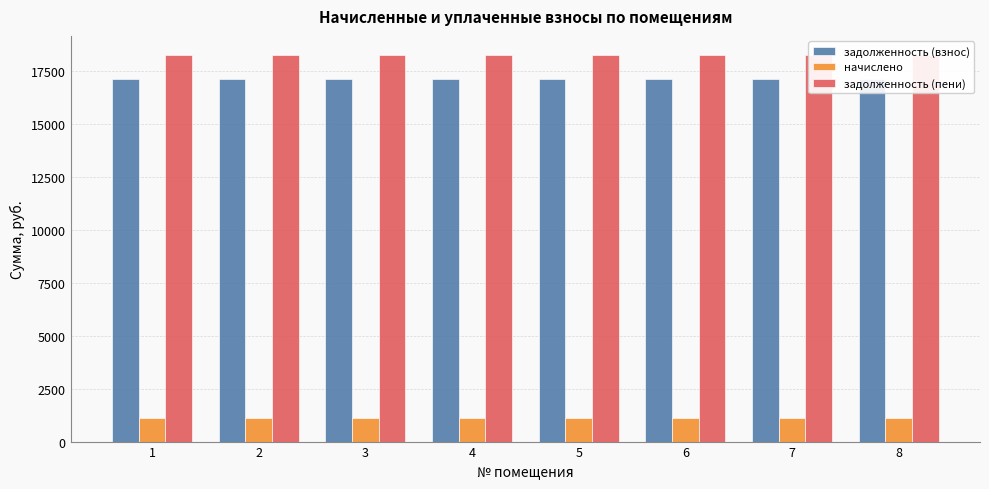

What is the spread (max minus min) of values at 1?

17102.9